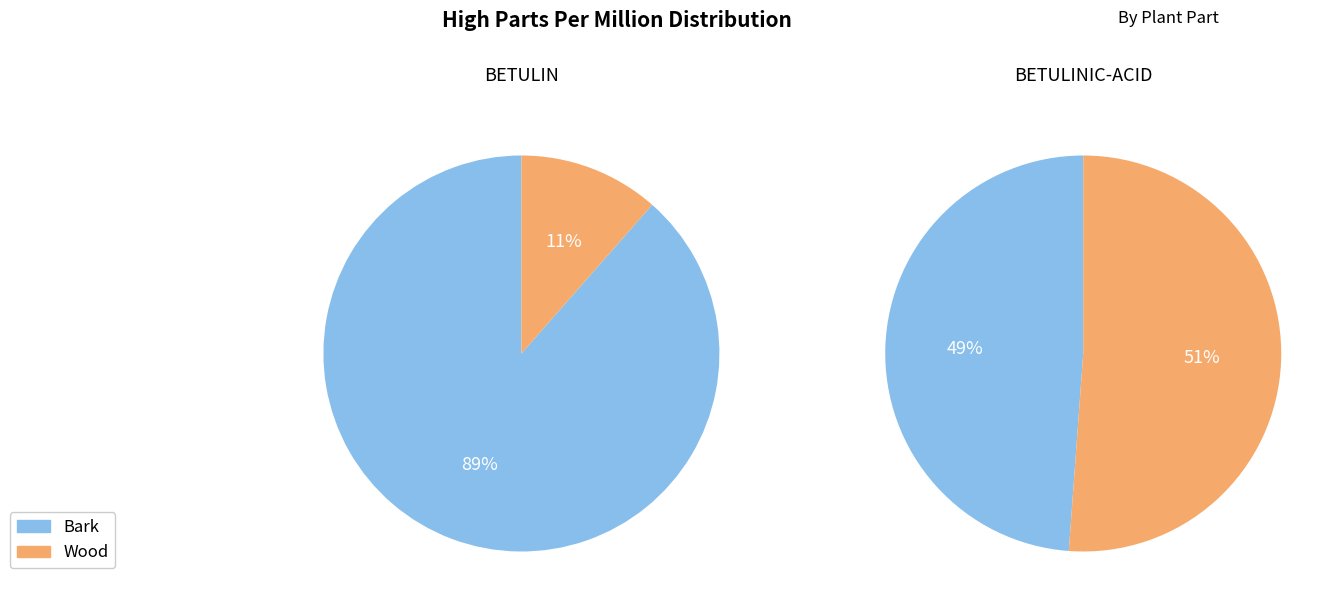

To the nearest percent, what portion does Wood represent?

51%